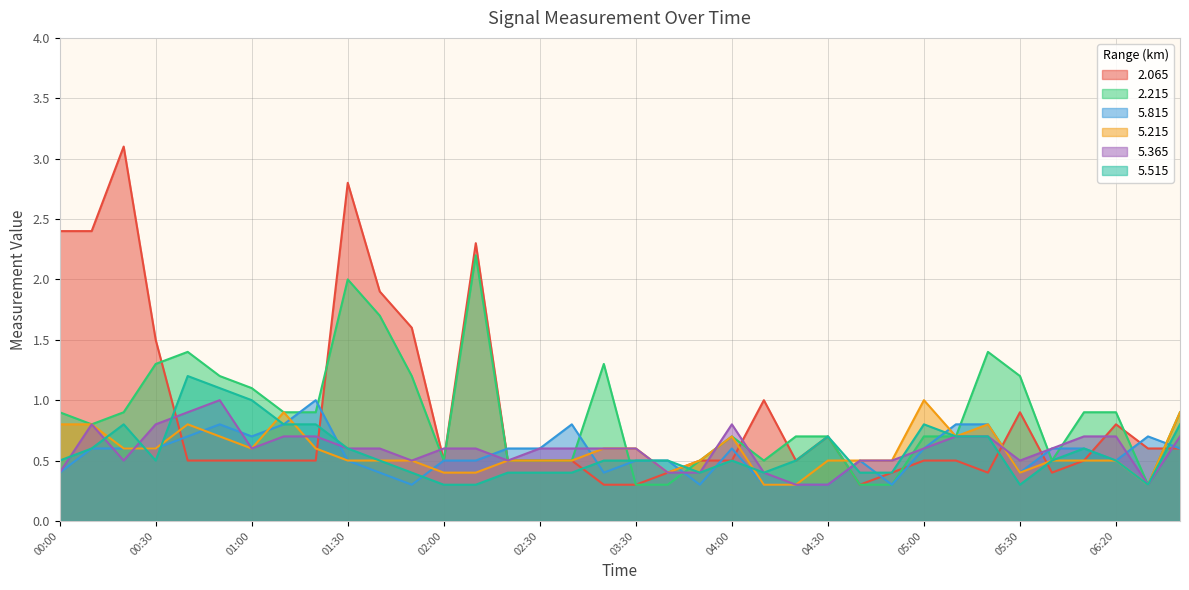

At how many categories does at least one series exceed 1?

14